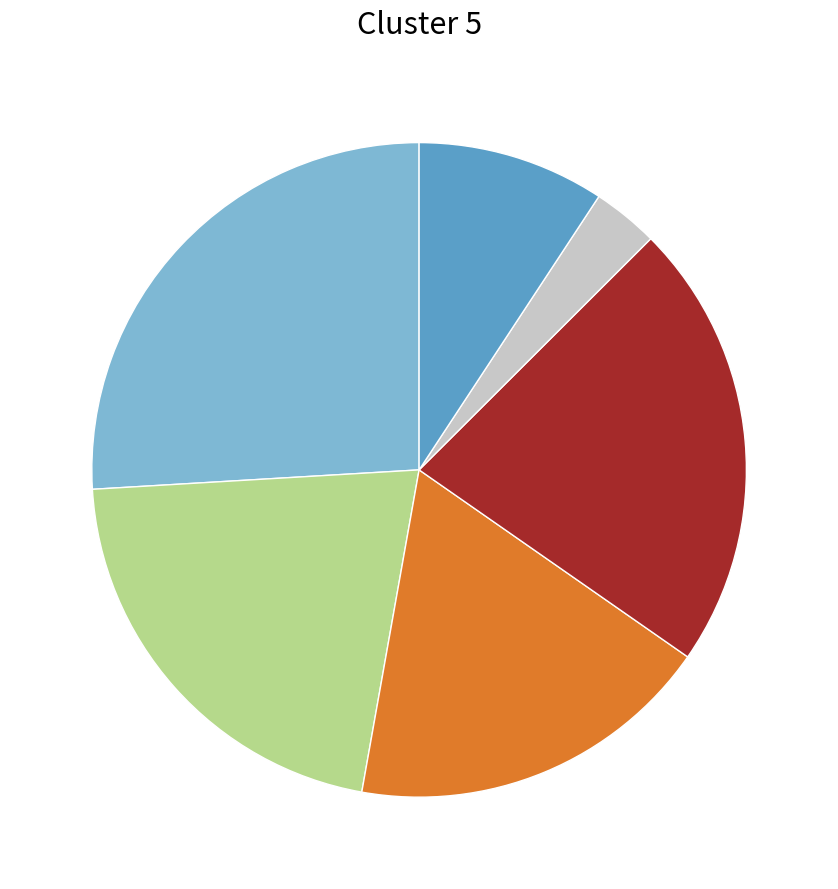

Does any single category account for the majority?

No